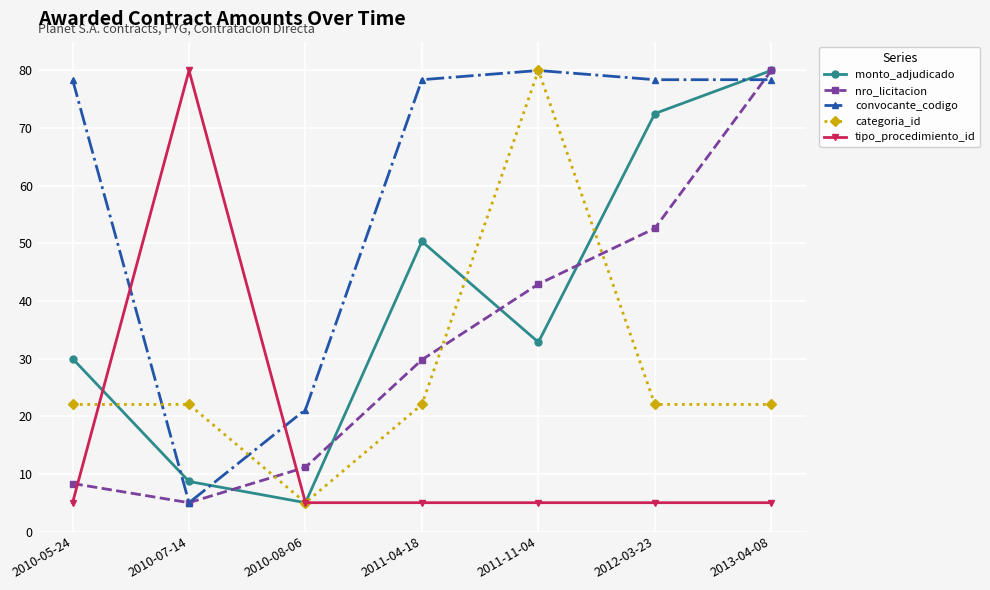

Between which two adjacent categories do monto_adjudicado and convocante_codigo first intersect?

2010-05-24 and 2010-07-14